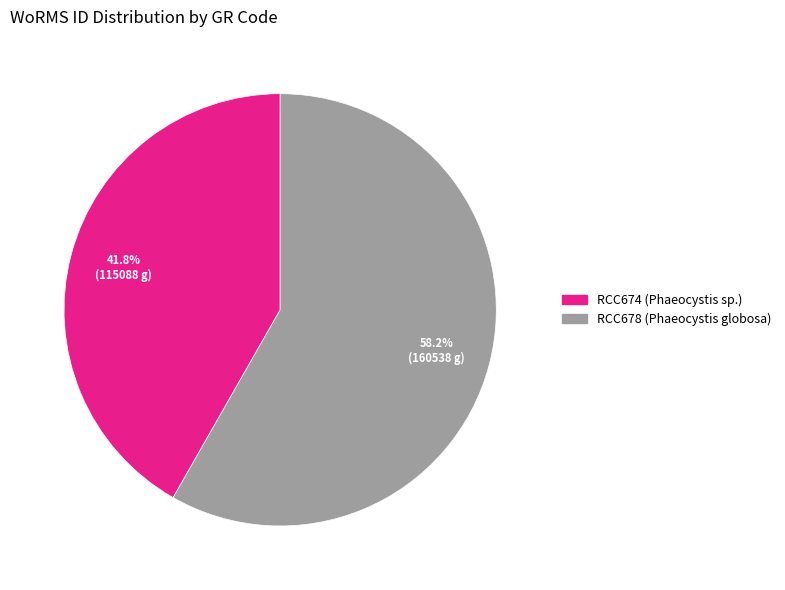

To the nearest percent, what is the difference between the RCC678 and RCC674 slice percentages?

16%